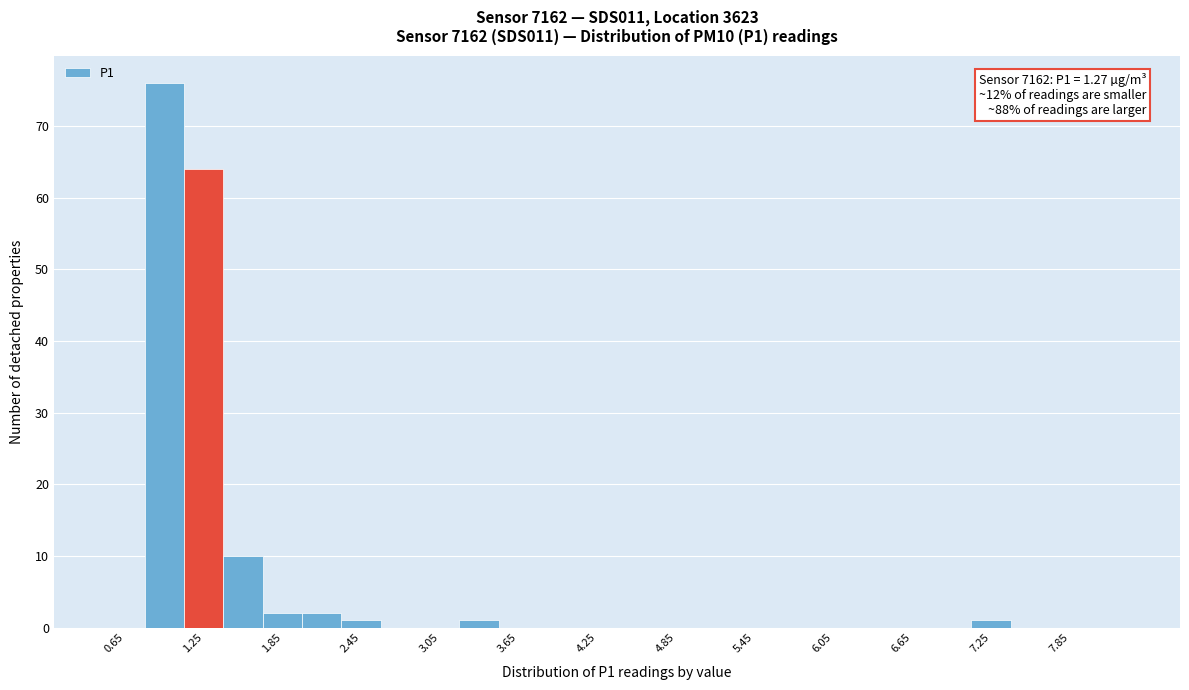

Around what value on the x-axis is the tallest bar? Give the approximate position of its centre, as read against the axis.

1.0